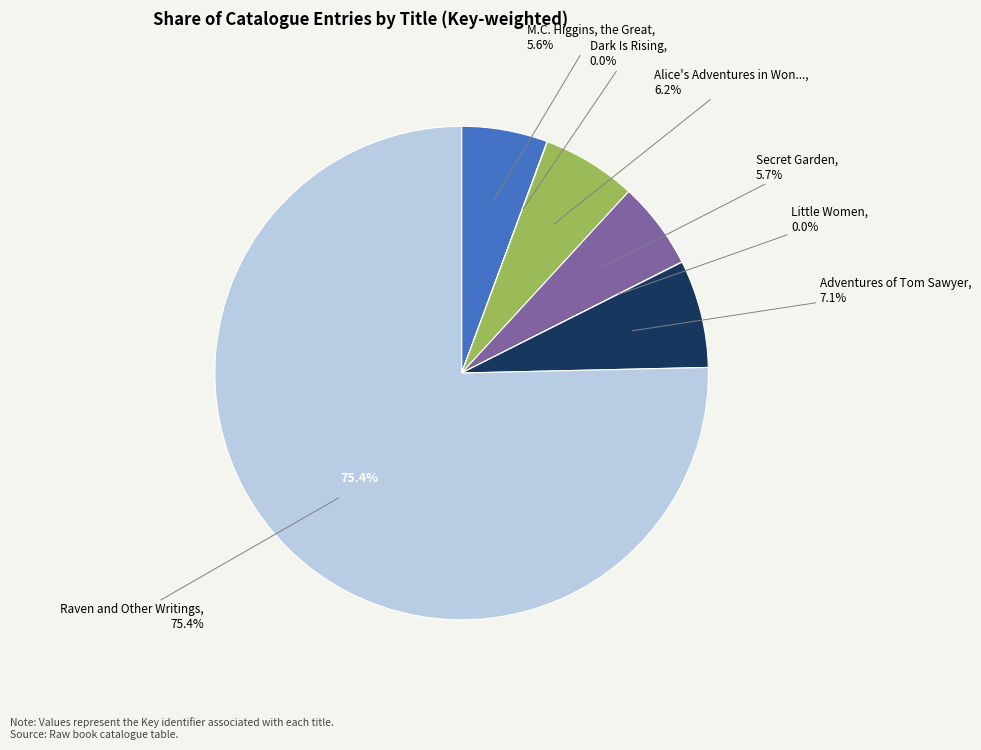

Rank the categories by value from lowest to highest.

Little Women, Dark Is Rising, M.C. Higgins, the Great, Secret Garden, Alice's Adventures in Wonderland, Adventures of Tom Sawyer, Raven and Other Writings